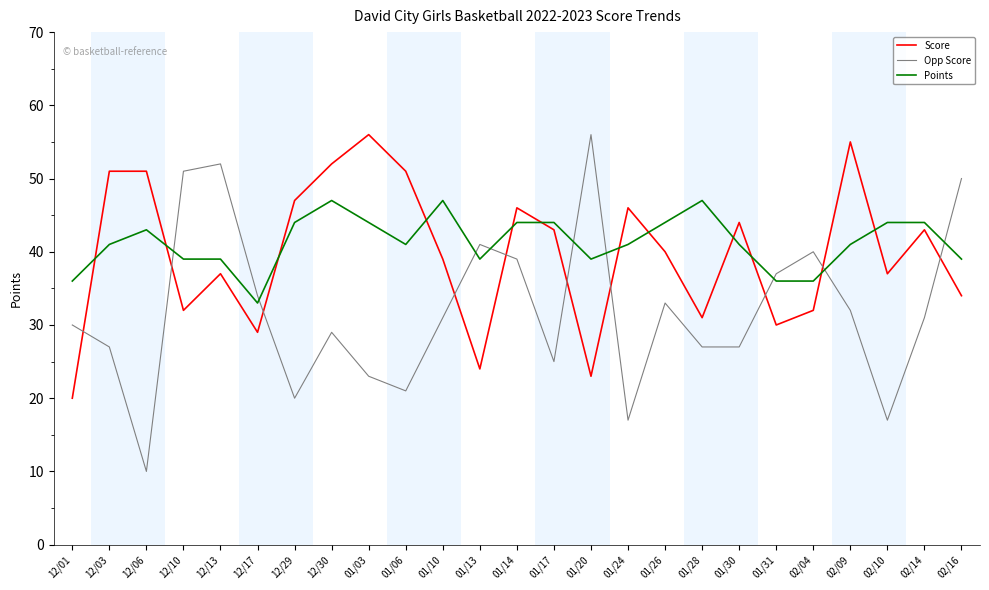

The Opp Score series shows 23 at 12/13. True or false?

False